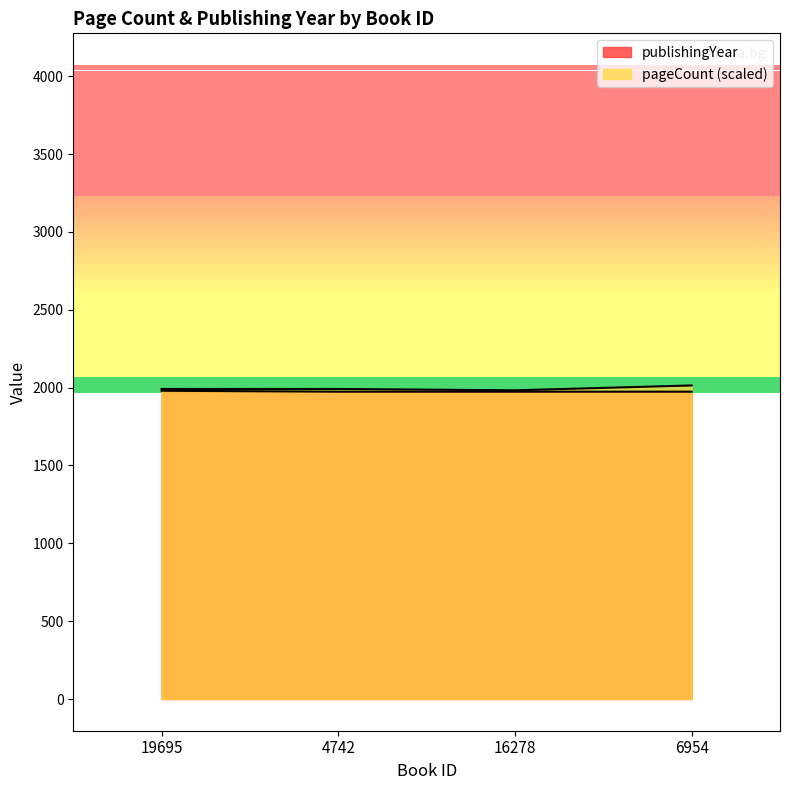

What is the minimum value for publishingYear?

1974.0